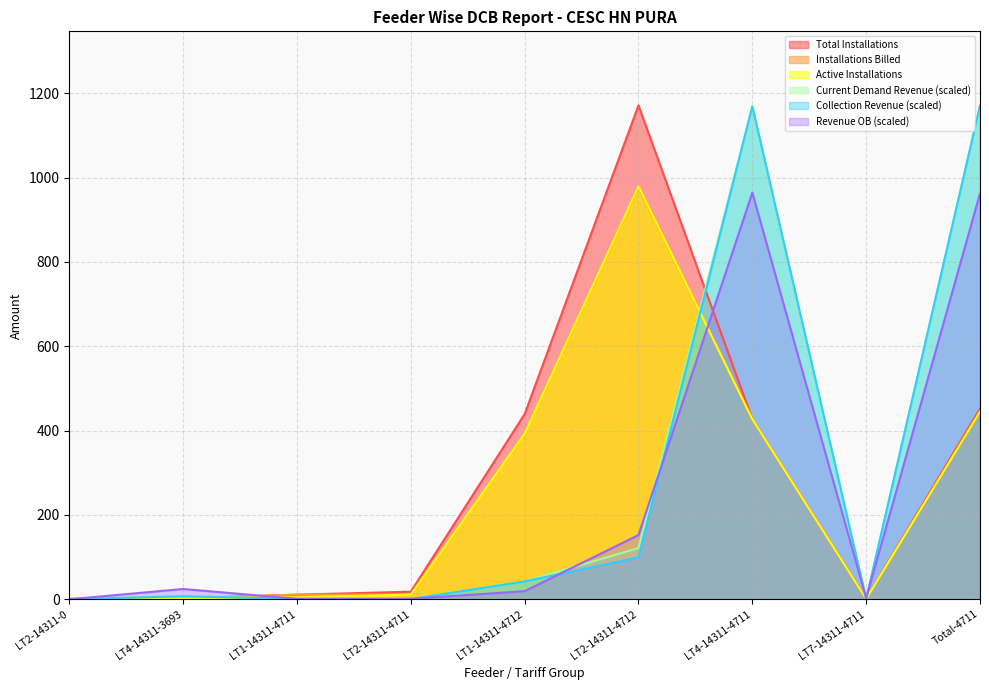

Which has a higher value, Total-4711 or LT4-14311-4711?

Total-4711